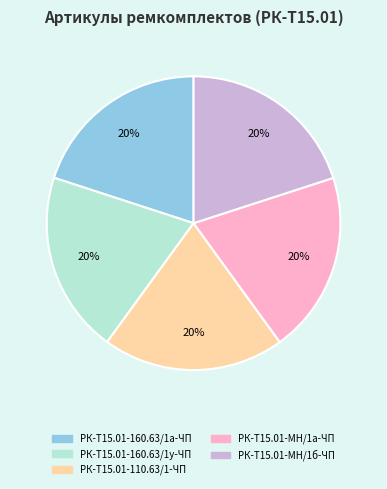

To the nearest percent, what percentage of the pie is РК-Т15.01-160.63/1а-ЧП?

20%